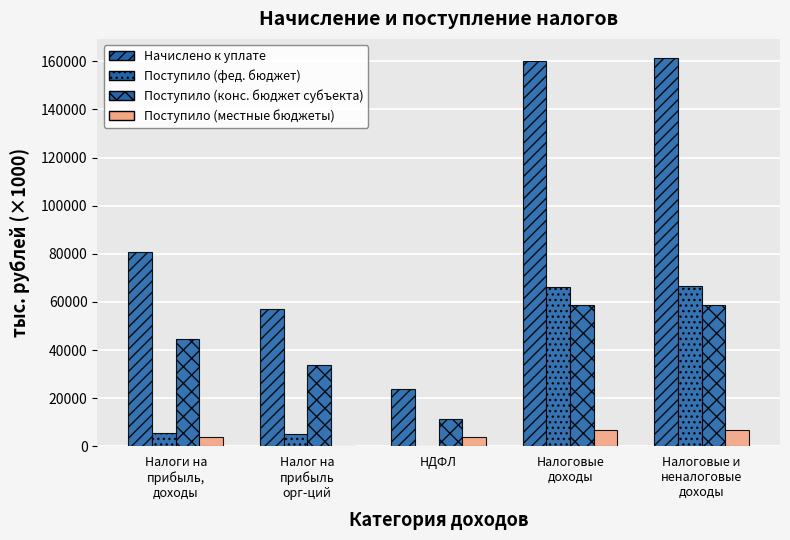

How many groups of bars are there?

5